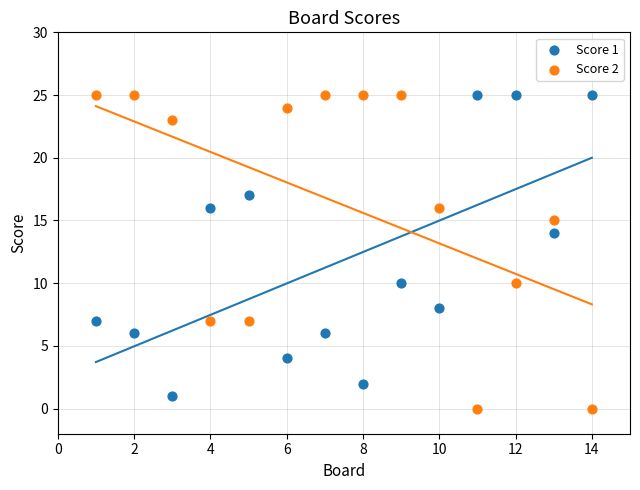

What is the X range (max minus min) for the scatter plot?

13